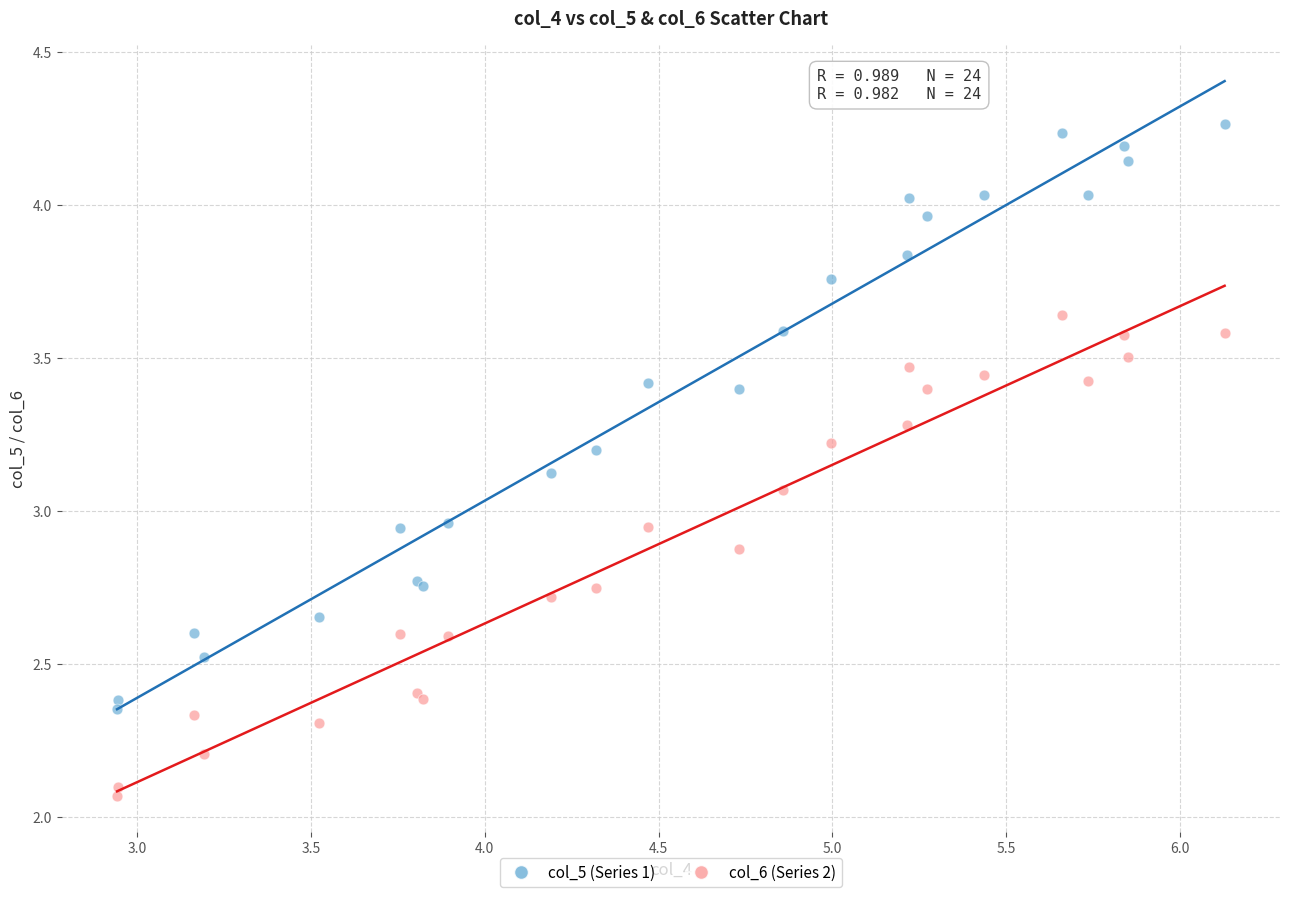

Which series has the largest Y range (max minus min)?

col_5 (Series 1)